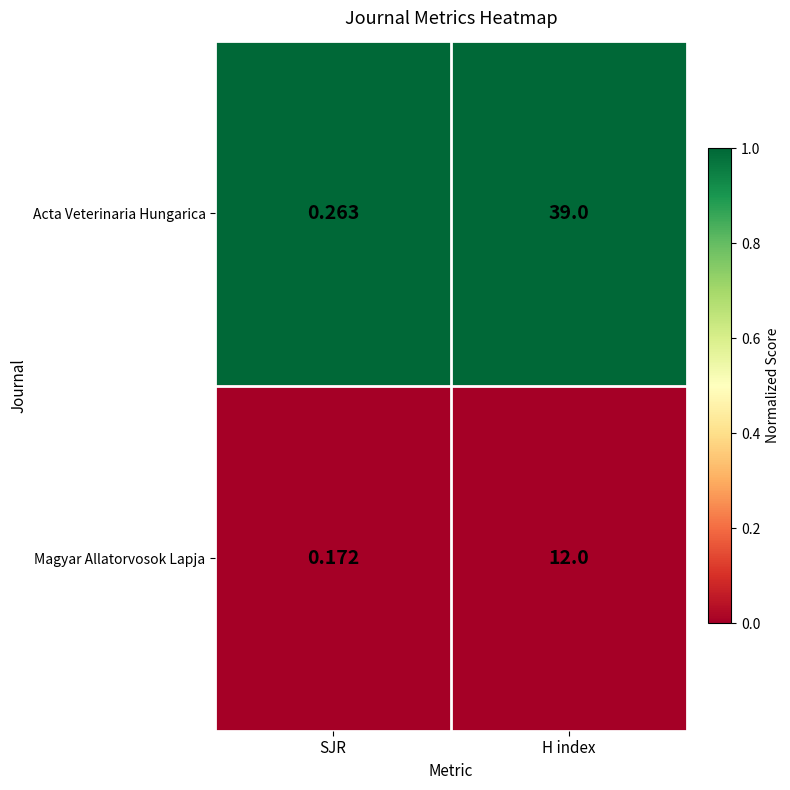

Where is Acta Veterinaria Hungarica nearest to the value 19?

SJR